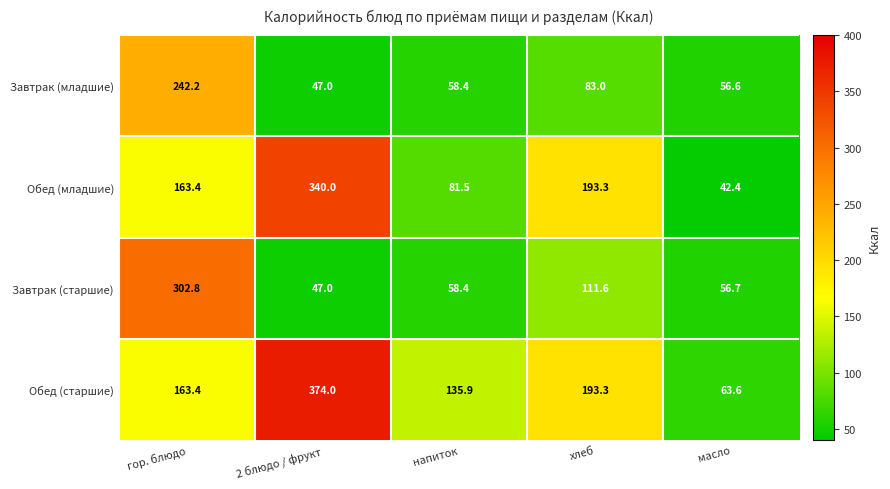

Count the number of data series in this chart.

4